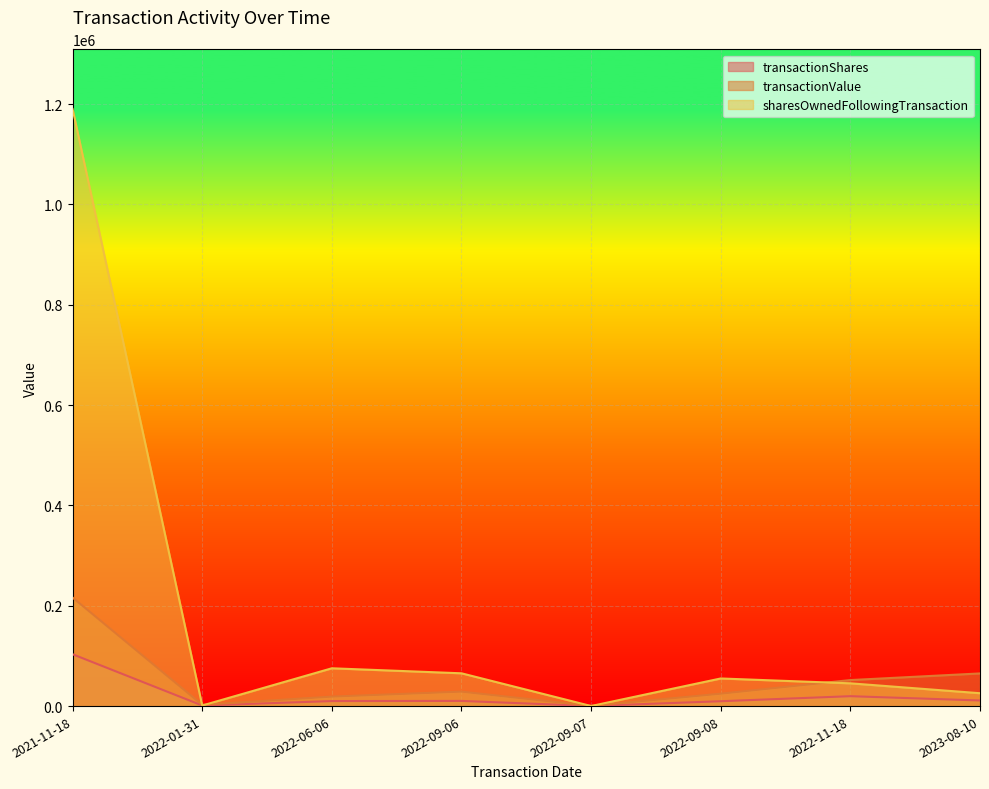

True or false: sharesOwnedFollowingTransaction has a value of 749775 at 2021-11-18.

False